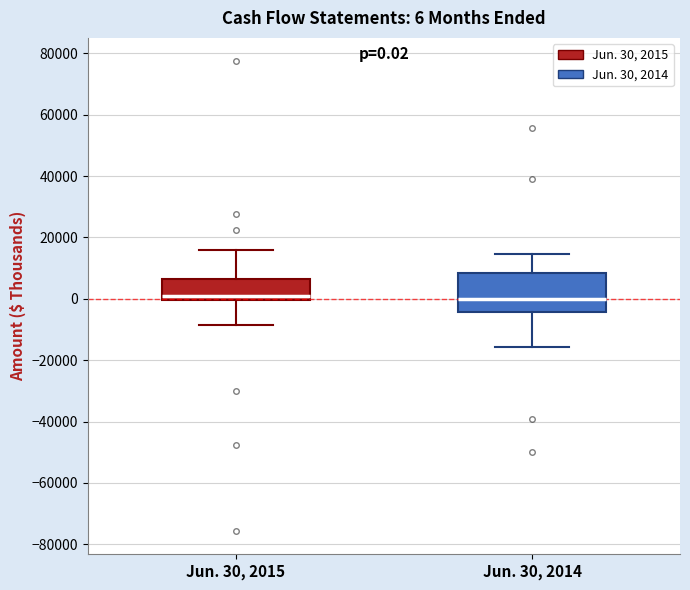

Comparing the boxes themselves (not the whiskers), which one is the tallest?

Jun. 30, 2014